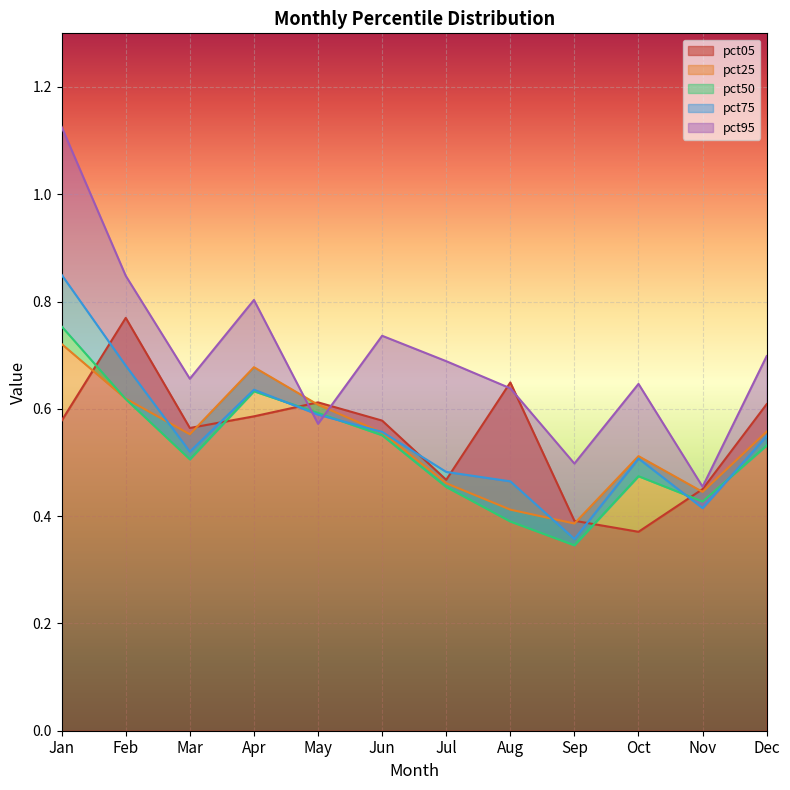

Rank the series by their maximum value, from highest to lowest.

pct95, pct75, pct05, pct50, pct25